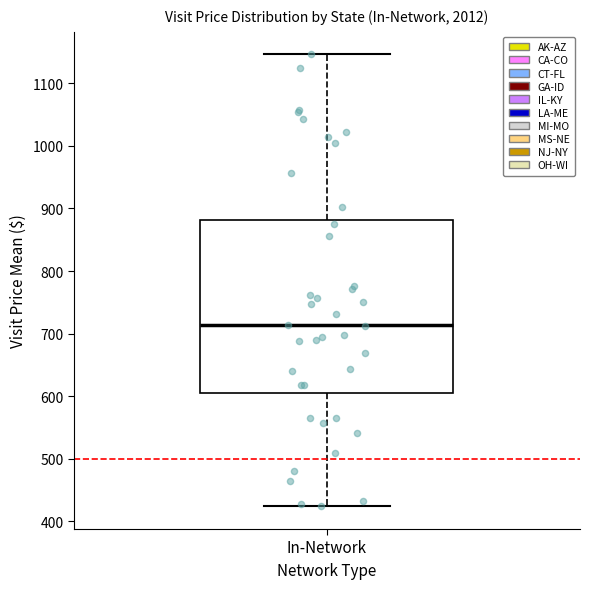

Read this box plot against the y-axis: the position of the median line, the range covered by the box, and the ends of both whiskers. The values are not printed on the chart, so give them approximately, as read against the axis.

median 710, box 600 to 880, whiskers 420 to 1150